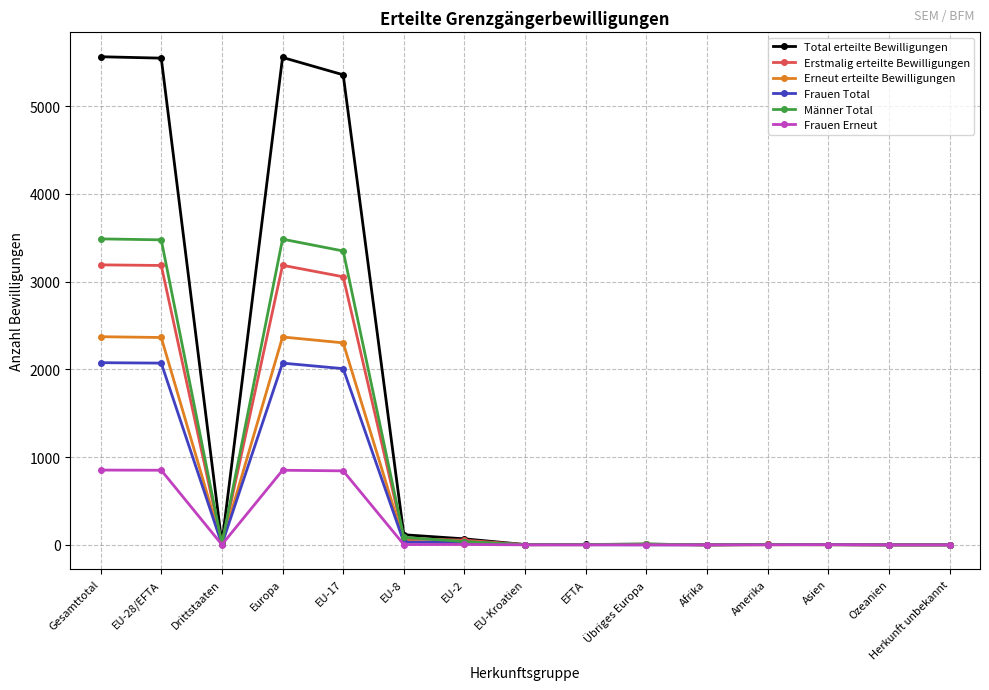

The value of Total erteilte Bewilligungen at Ozeanien is 0. True or false?

True